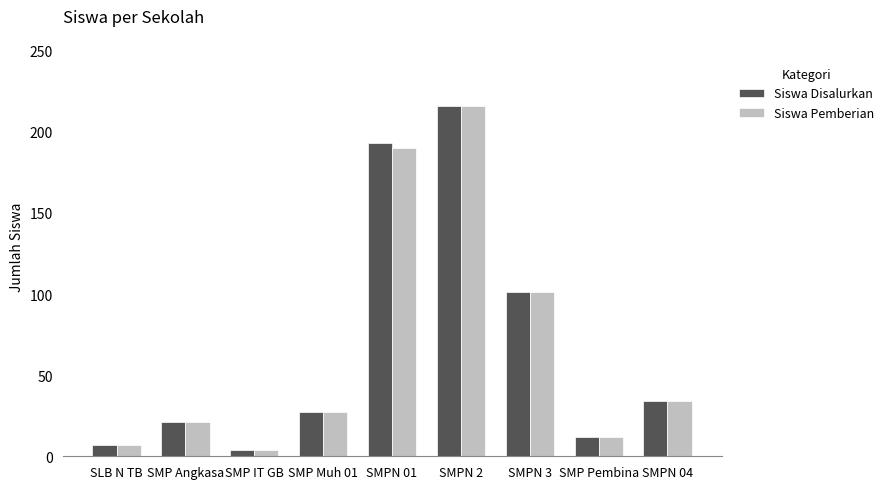

What position from the right is SLB N TB?

9